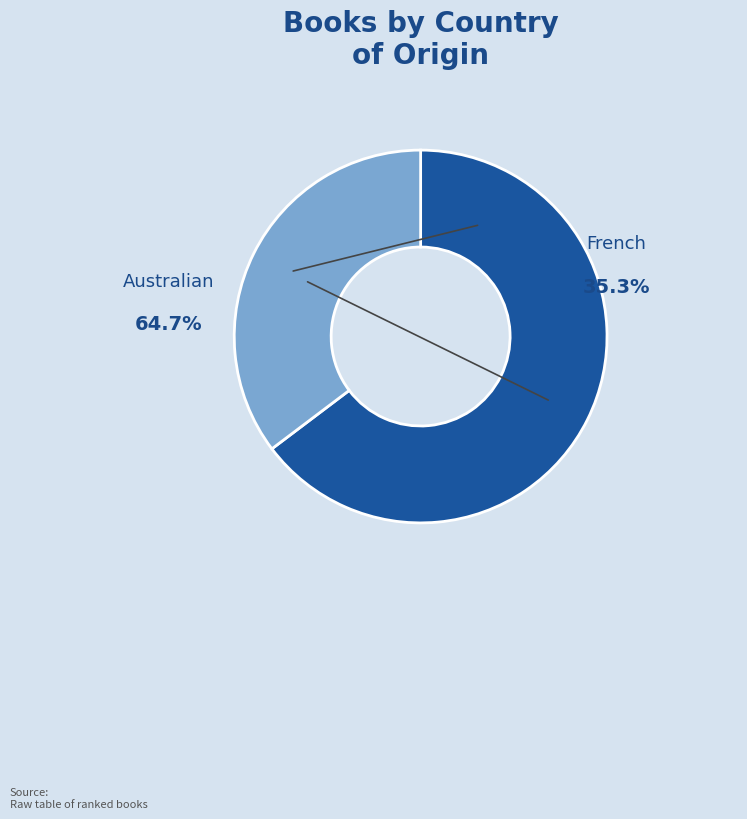

The Australian slice represents 65% of the pie. True or false?

True